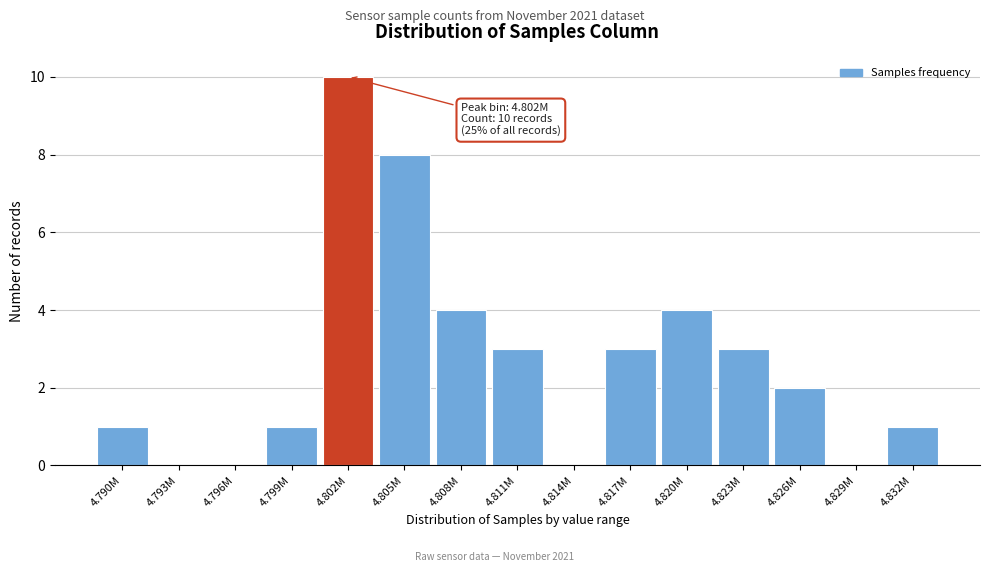

Reading left to right, transcribe all the data shown in this chart.

4.790M=1	4.793M=0	4.796M=0	4.799M=1	4.802M=10	4.805M=8	4.808M=4	4.811M=3	4.814M=0	4.817M=3	4.820M=4	4.823M=3	4.826M=2	4.829M=0	4.832M=1